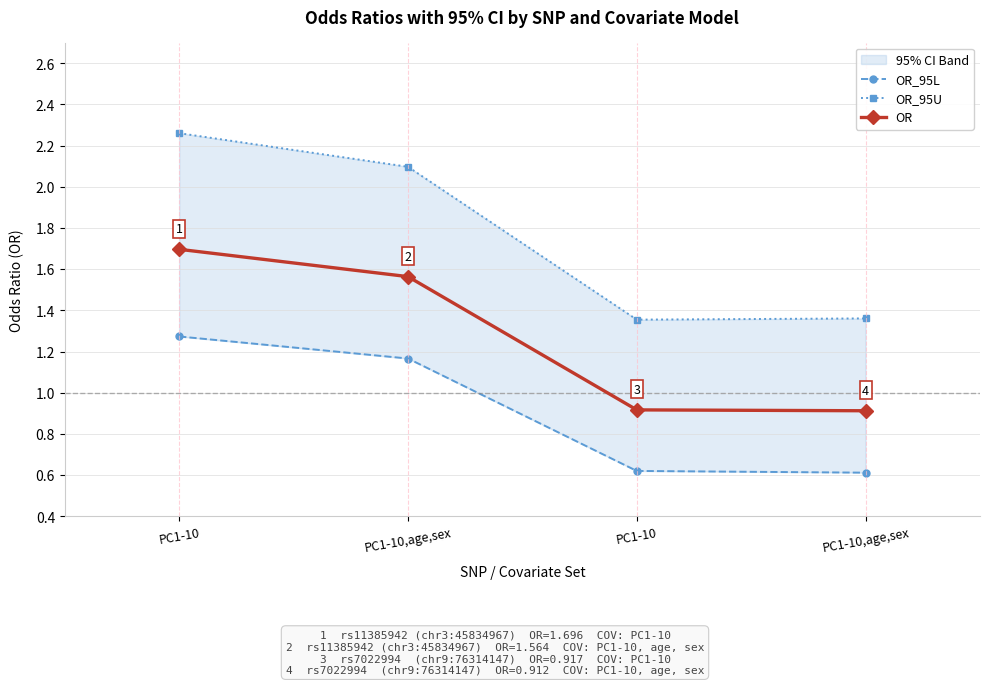

True or false: OR_95L has a value of 1.3 at PC1-10.

True